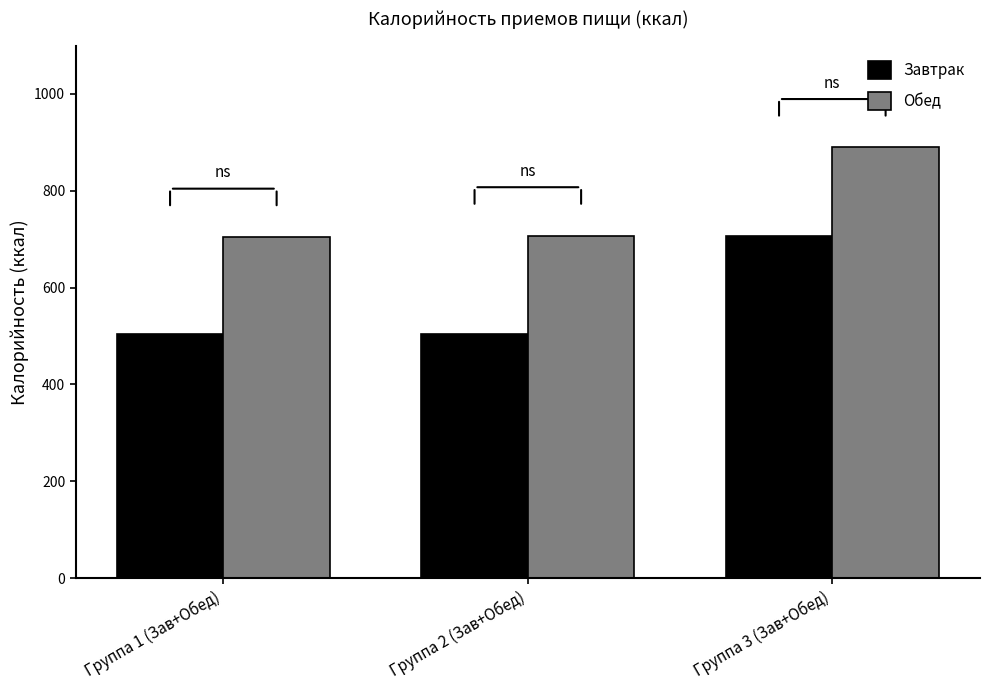

At Группа 2 (Зав+Обед), list the series in order from smallest to largest.

Завтрак, Обед